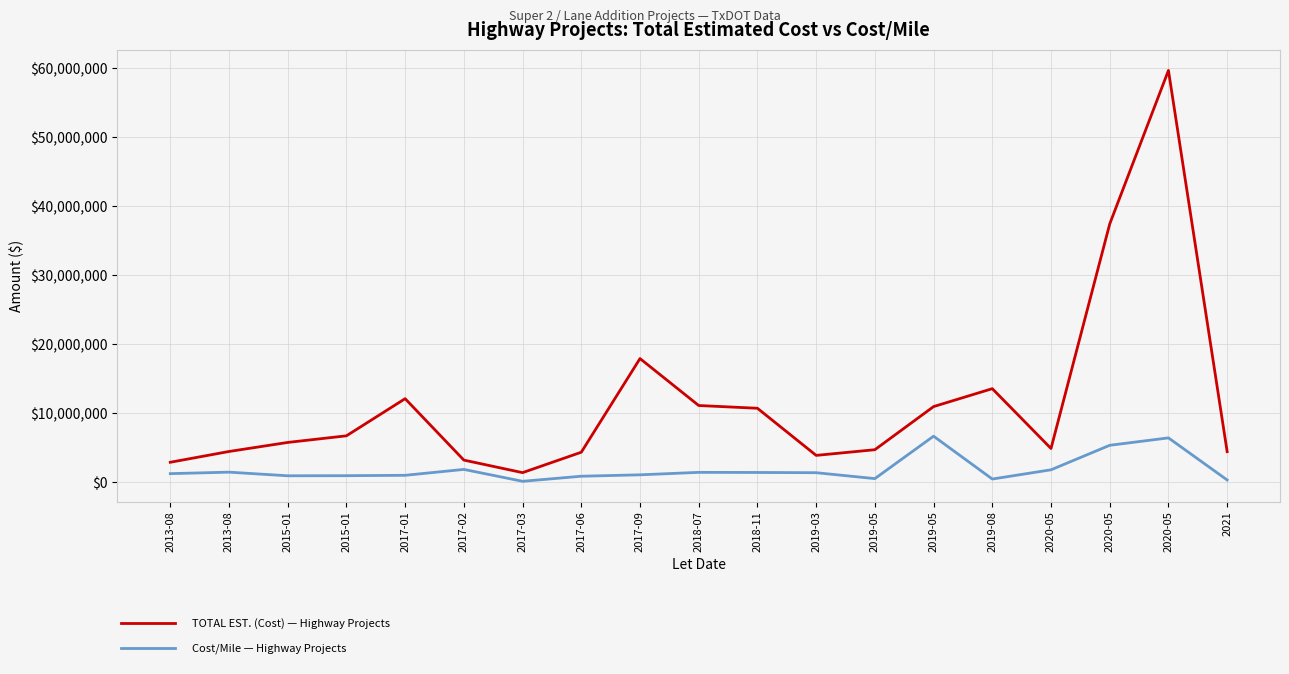

Does the chart display data point markers on the line(s)?

No